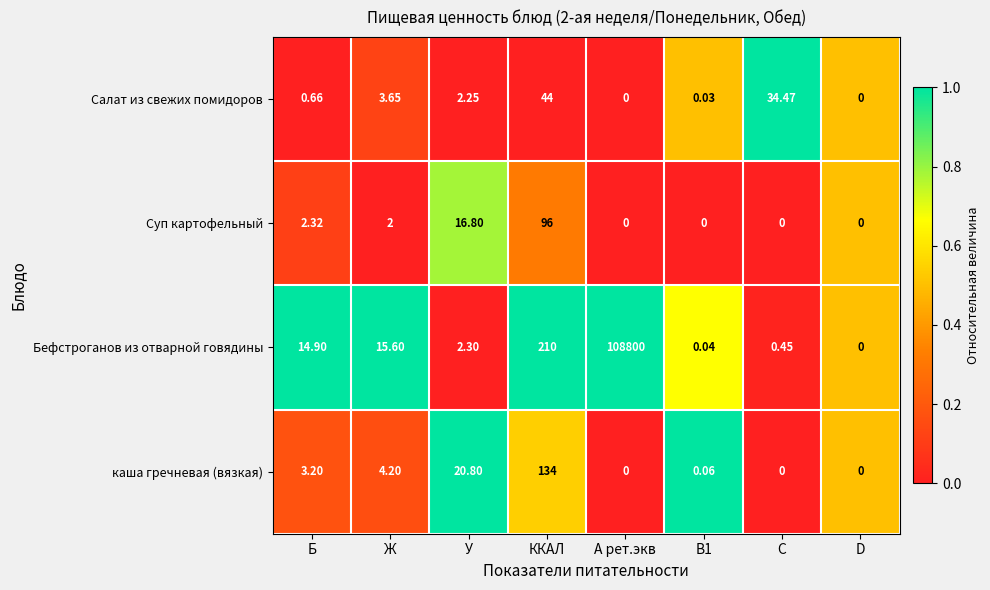

Count the number of data series in this chart.

4